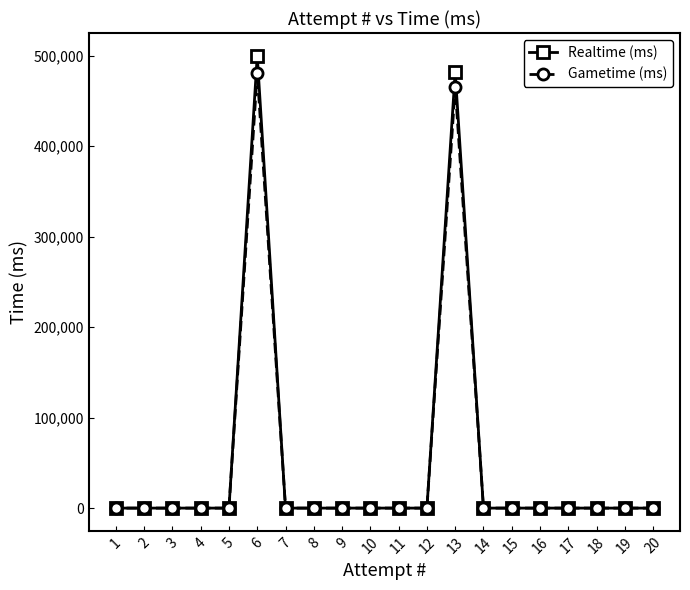

Which category has the lowest value across all series?

20